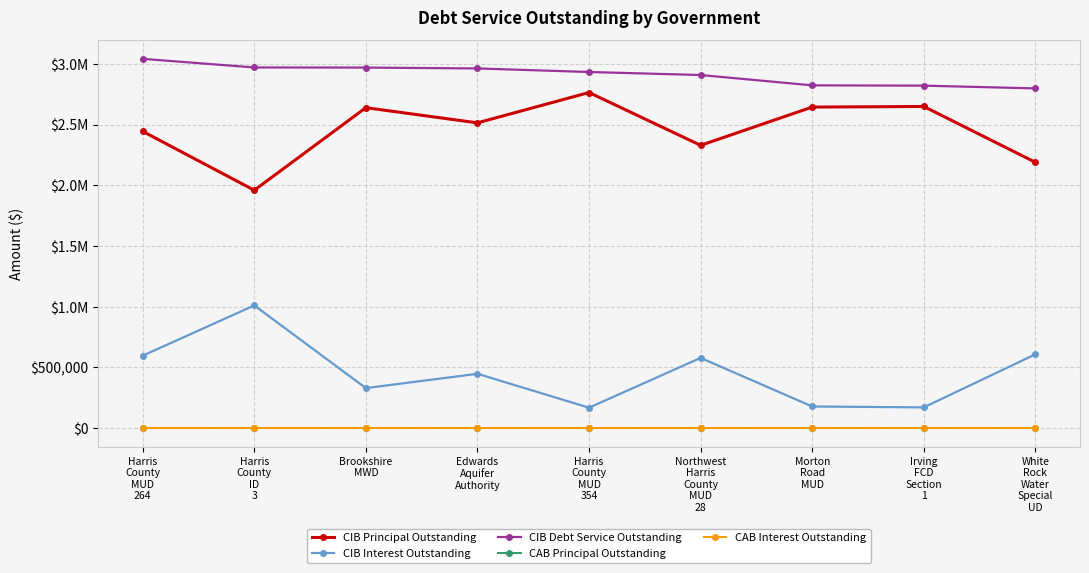

Is this an area chart (filled region under the line)?

No